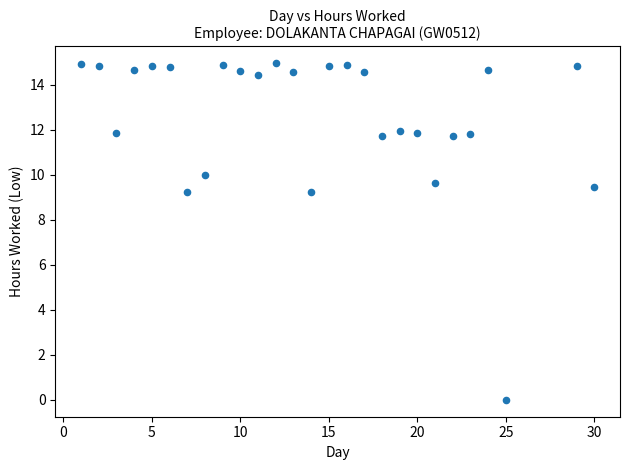

What is the range of Y values (max minus min)?

15.0